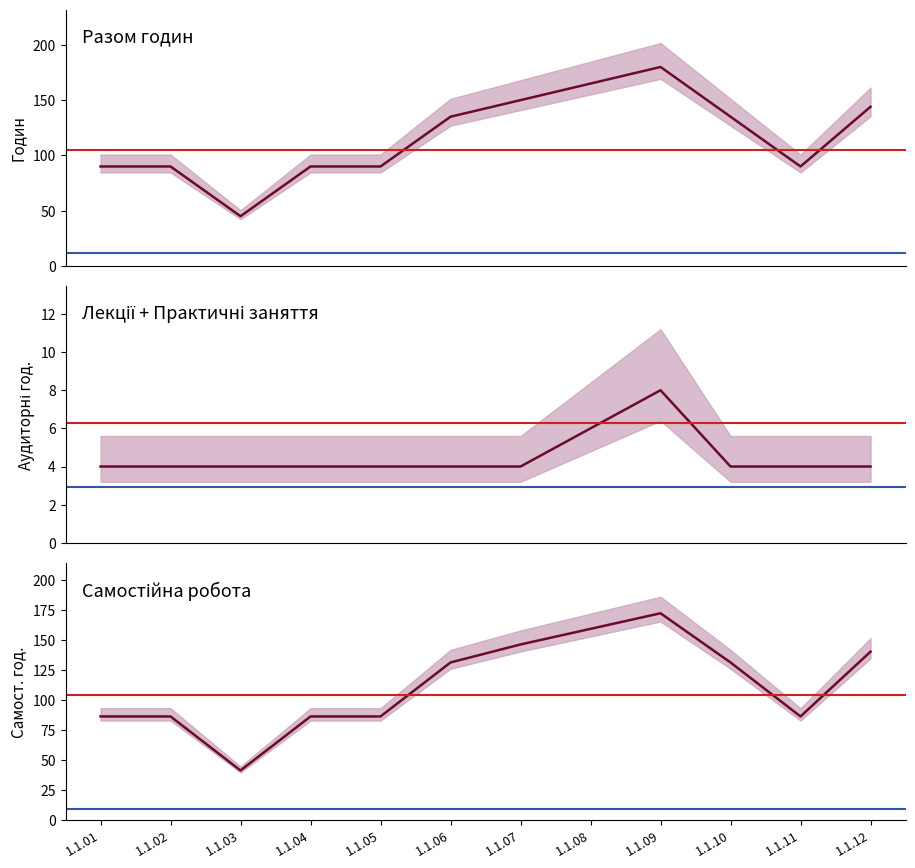

Which series has the largest total across all categories?

Разом (годин)